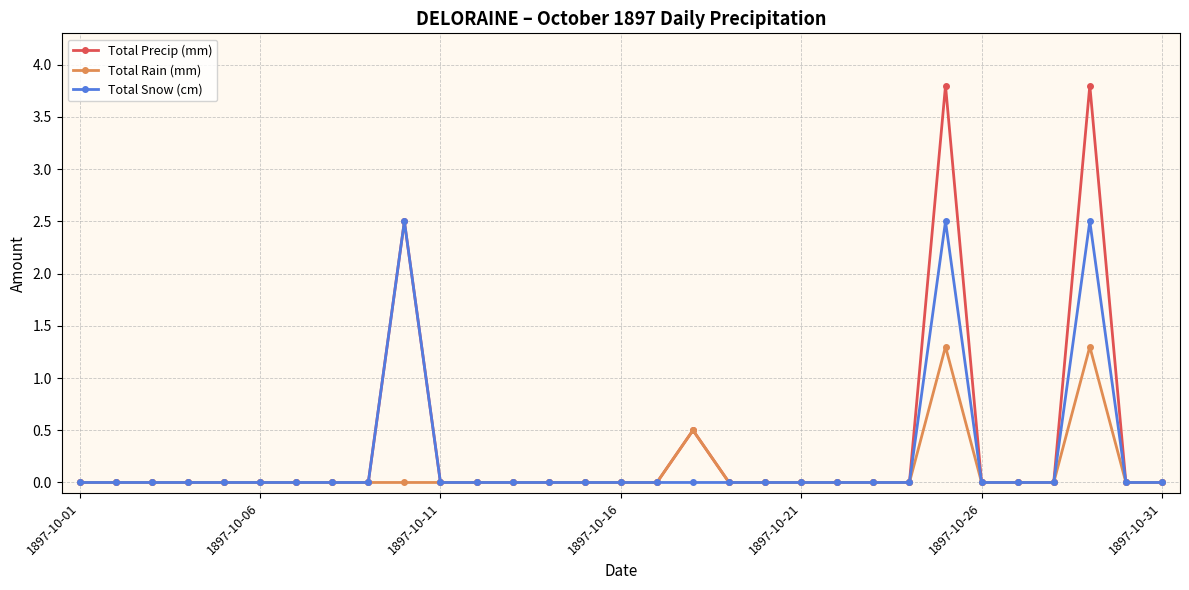

True or false: Total Rain (mm) has more than 1 points higher than both neighbors.

True